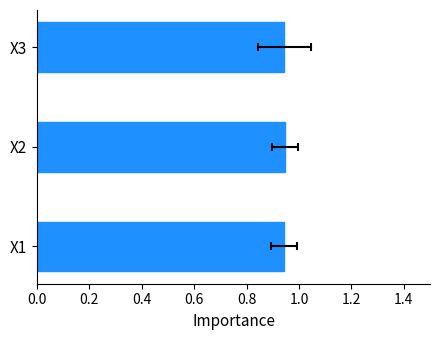

The value at X3 is 0.9. True or false?

True